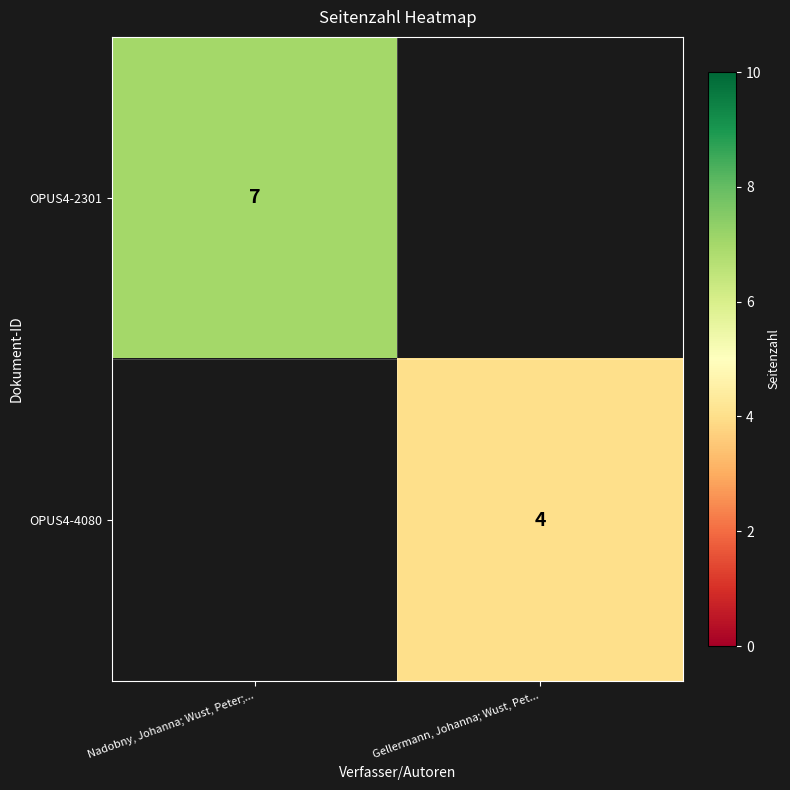

True or false: OPUS4-4080 has a value of 6 at Gellermann, Johanna; Wust, Pet....

False